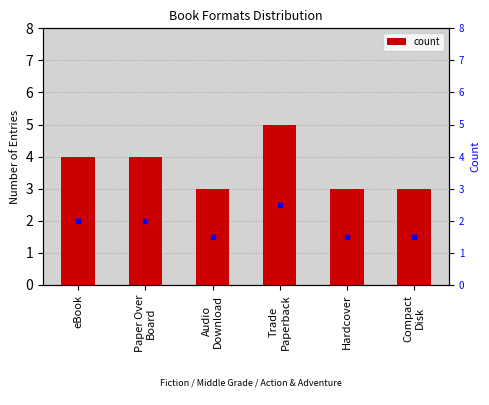

Reading left to right, what are all the values shown in this chart?

eBook=4	Paper Over
Board=4	Audio
Download=3	Trade
Paperback=5	Hardcover=3	Compact
Disk=3